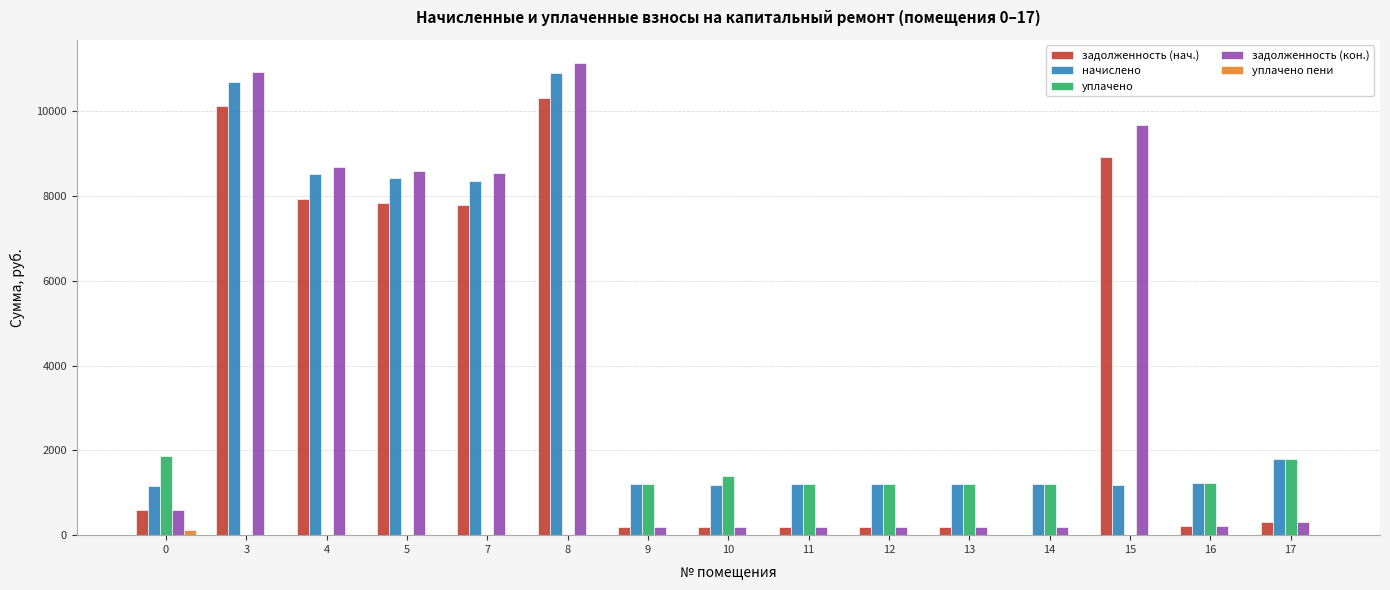

The value of уплачено at 12 is 1787.5. True or false?

False